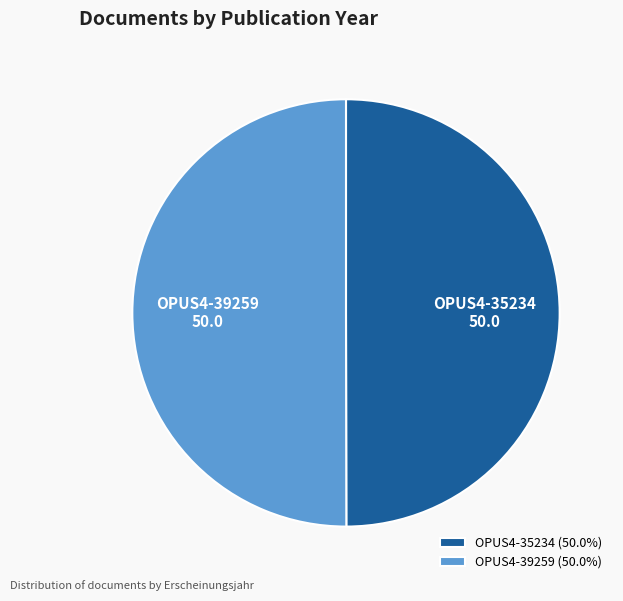

Combined, do OPUS4-39259 and OPUS4-35234 account for over 50%?

Yes